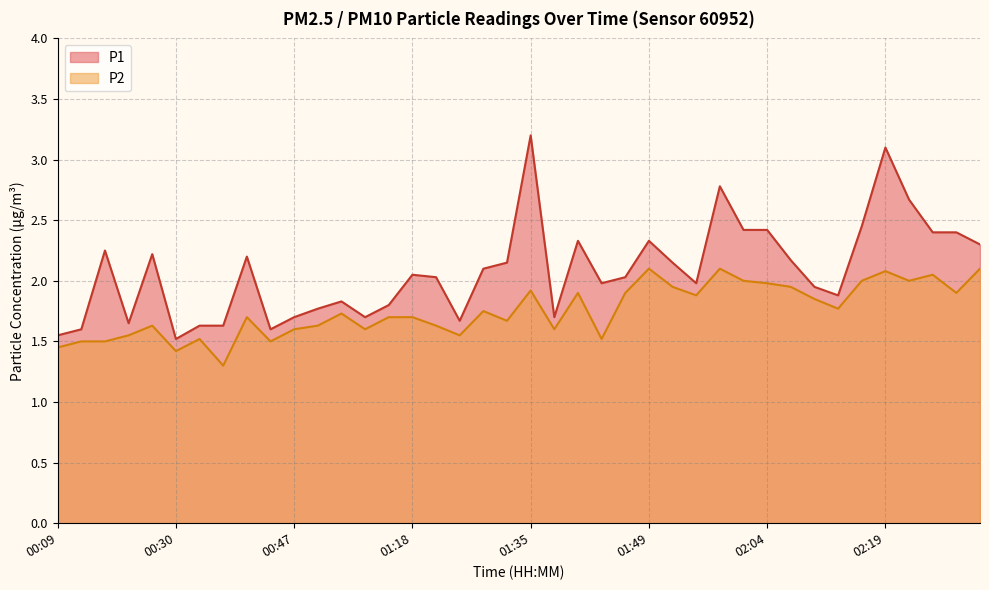

What is the highest value of the P1 series?

3.2